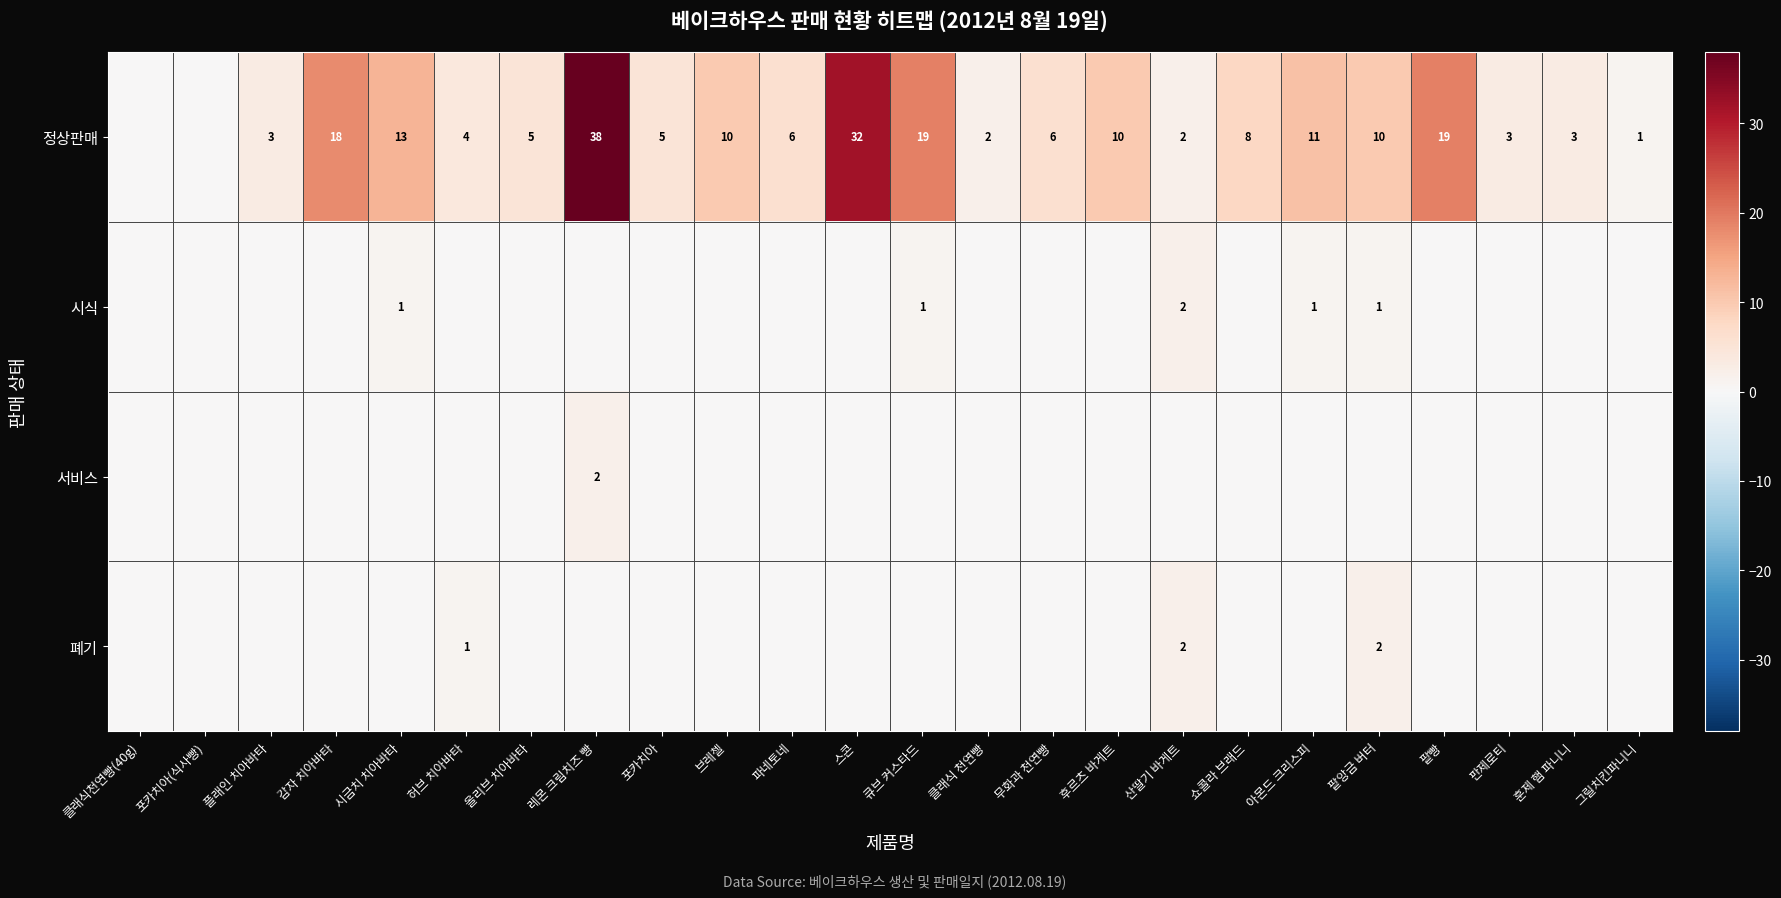

Is it true that 정상판매 equals 3 at 산딸기 바게트?

False